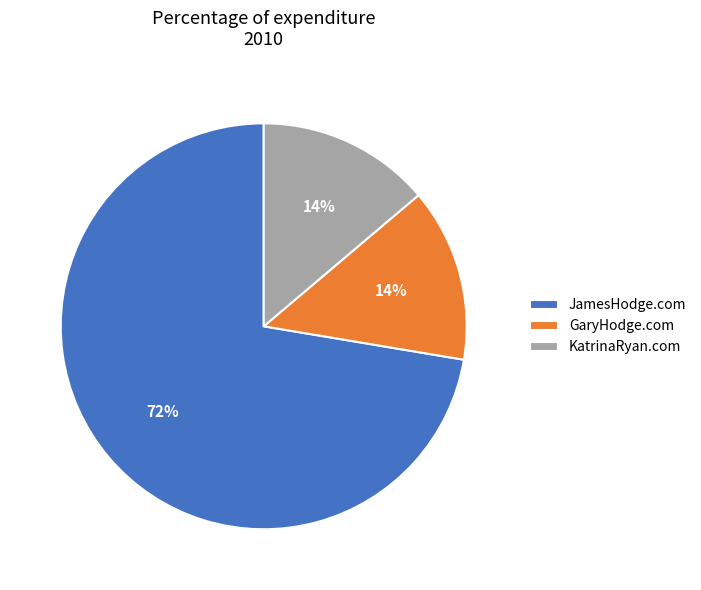

What is the ratio of the value at KatrinaRyan.com to the value at JamesHodge.com?

0.2